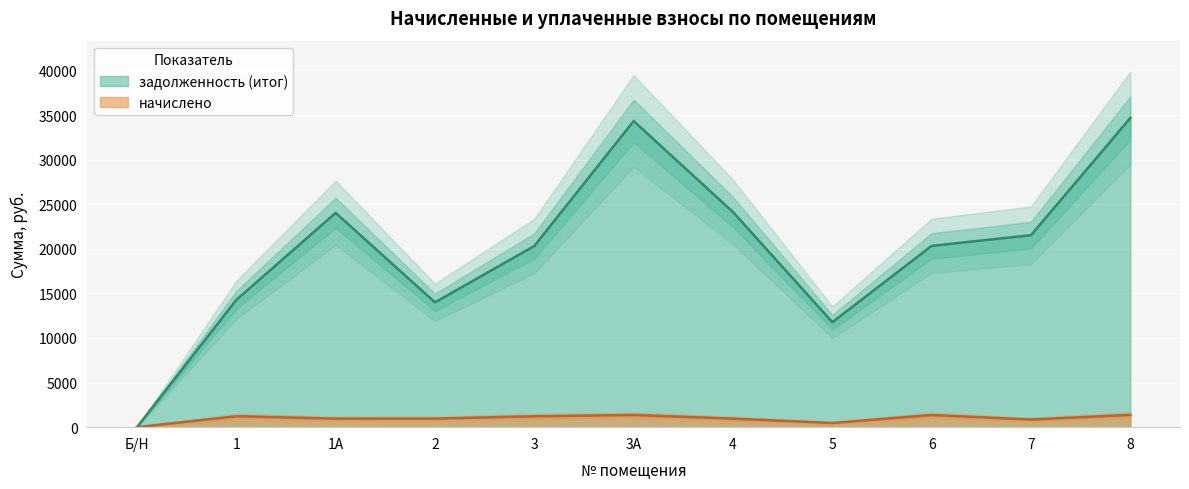

List the series in order of their peak value, lowest first.

начислено, задолженность (итог)